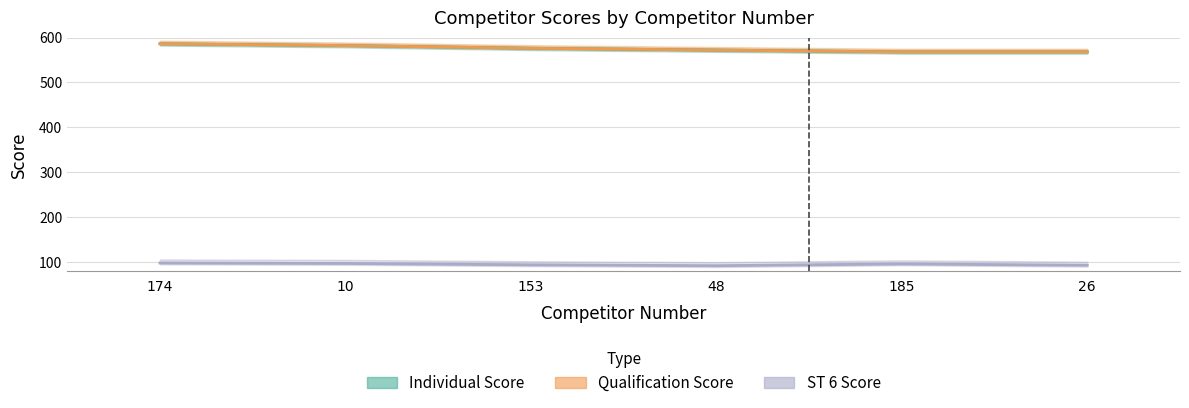

Reading left to right, what are all the values shown in this chart?

Individual Score: 586	582	576	572	568	568
Qualification Score: 586	582	576	572	568	568
ST 6 Score: 98	97	94	92	96	93